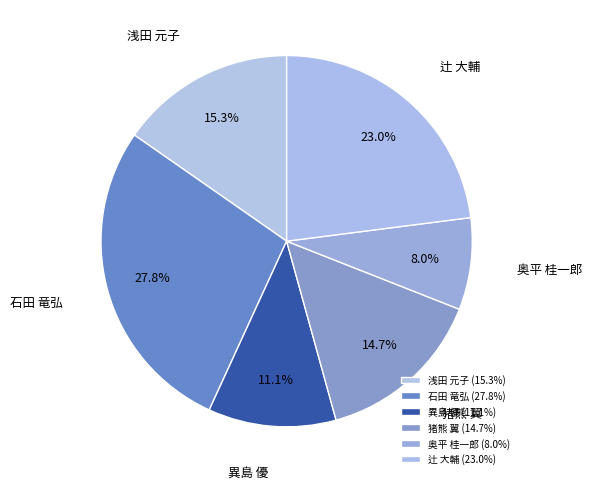

Is it true that 辻 大輔 is 36% of the pie?

False